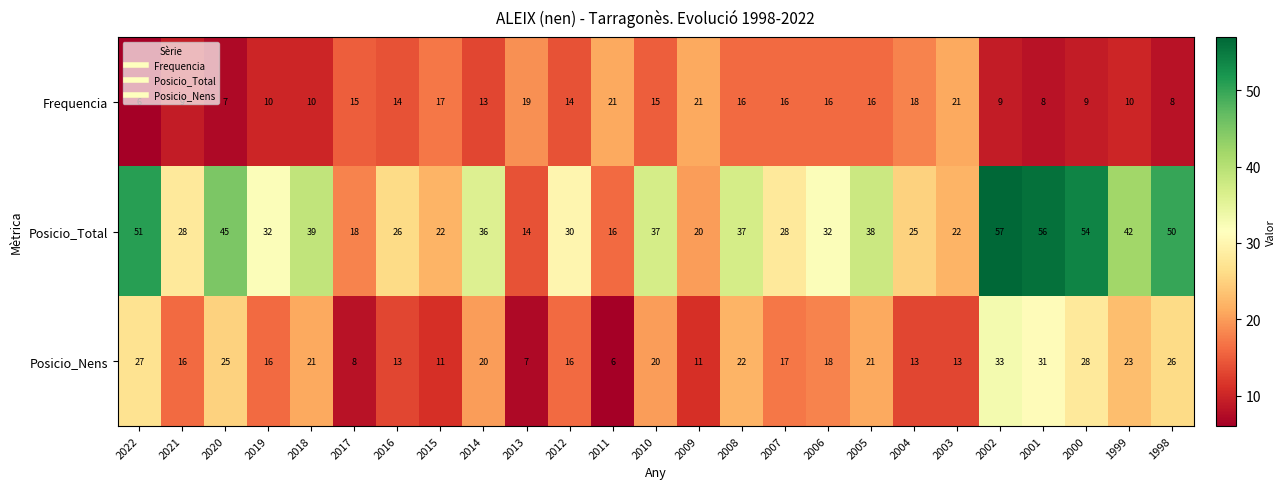

What is the approximate value of Posicio_Total at 2010?

37